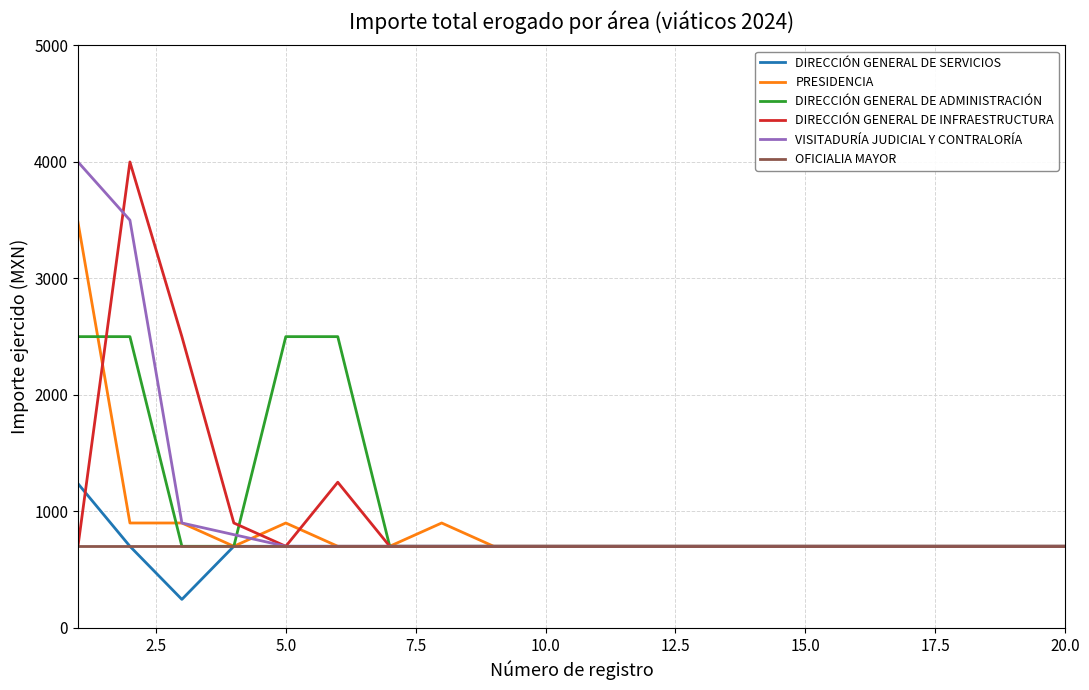

What is the minimum value for PRESIDENCIA?

700